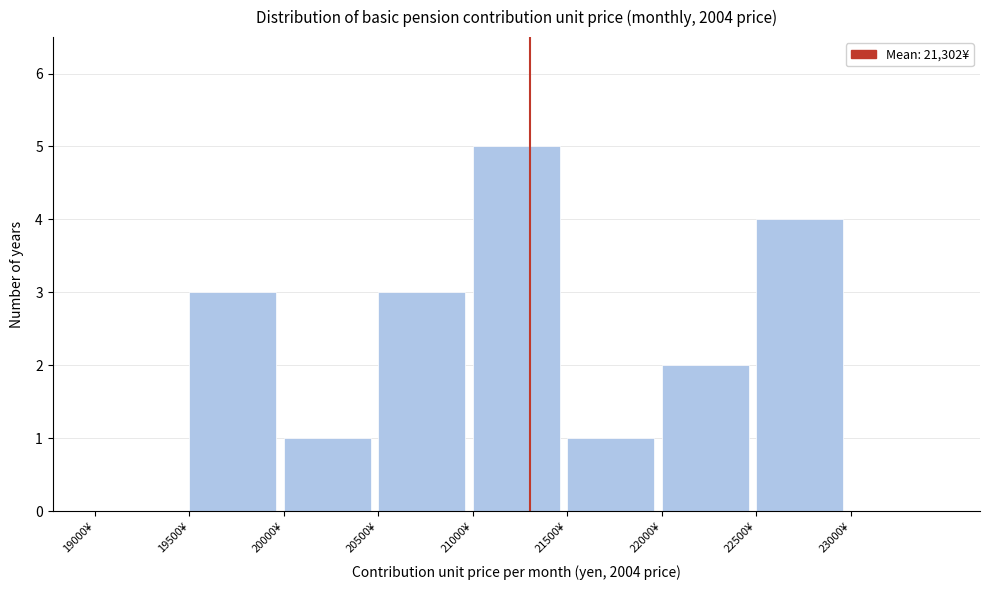

Over which range of the x-axis is the bar tallest?

21000 to 21500